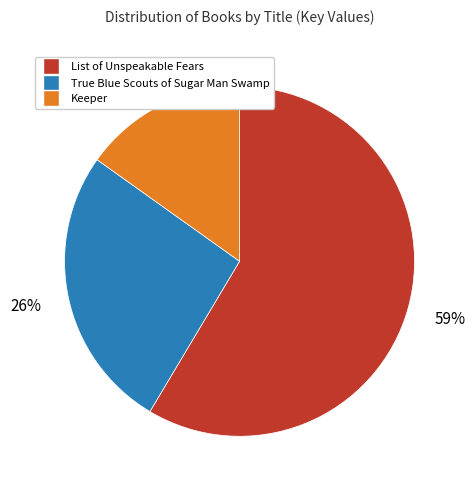

To the nearest percent, what is the average slice percentage?

33%